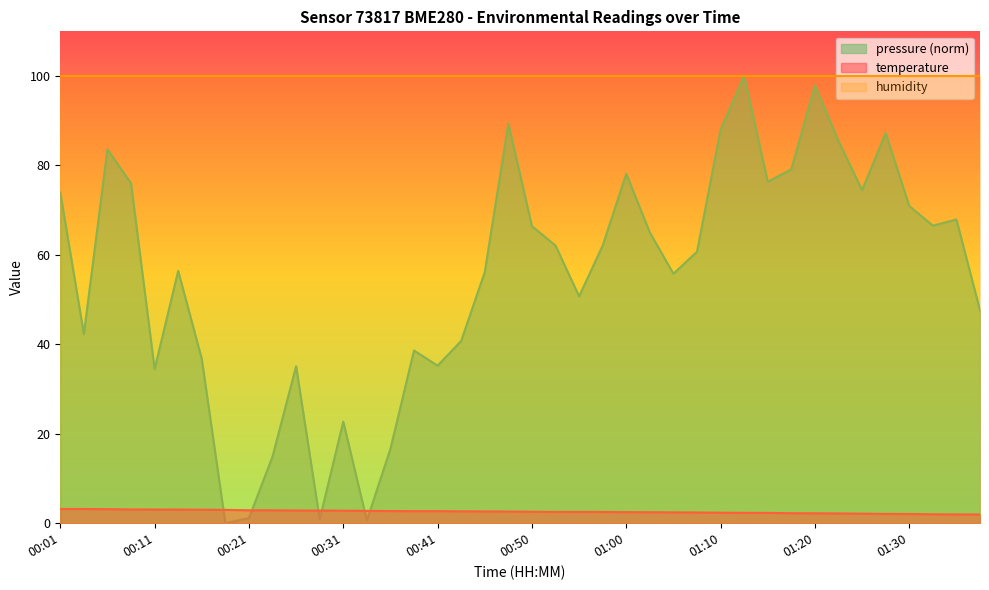

Where is the first local maximum?

00:55